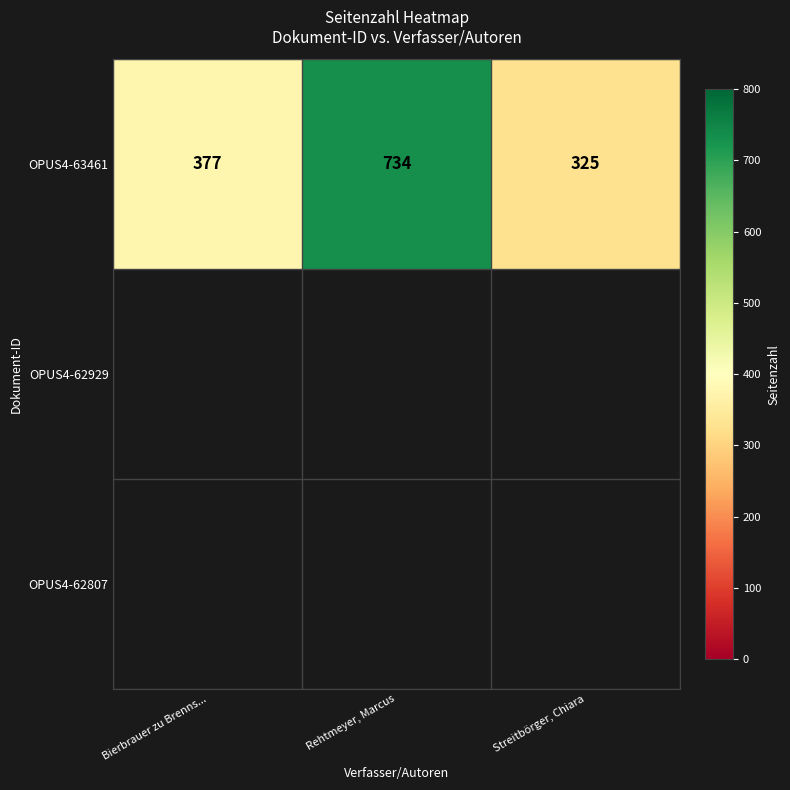

Which category has the lowest value across all series?

Streitbörger, Chiara